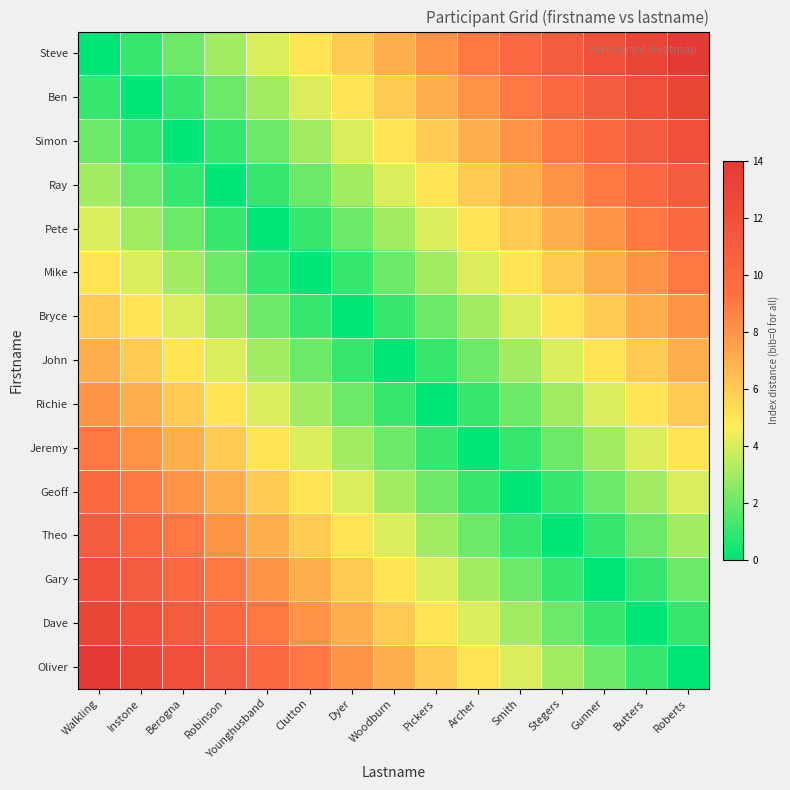

Reading left to right, list all the values displayed in this chart.

Steve: Walkling=0	Instone=1	Berogna=2	Robinson=3	Younghusband=4	Clutton=5	Dyer=6	Woodburn=7	Pickers=8	Archer=9	Smith=10	Stegers=11	Gunner=12	Butters=13	Roberts=14
Ben: Walkling=1	Instone=0	Berogna=1	Robinson=2	Younghusband=3	Clutton=4	Dyer=5	Woodburn=6	Pickers=7	Archer=8	Smith=9	Stegers=10	Gunner=11	Butters=12	Roberts=13
Simon: Walkling=2	Instone=1	Berogna=0	Robinson=1	Younghusband=2	Clutton=3	Dyer=4	Woodburn=5	Pickers=6	Archer=7	Smith=8	Stegers=9	Gunner=10	Butters=11	Roberts=12
Ray: Walkling=3	Instone=2	Berogna=1	Robinson=0	Younghusband=1	Clutton=2	Dyer=3	Woodburn=4	Pickers=5	Archer=6	Smith=7	Stegers=8	Gunner=9	Butters=10	Roberts=11
Pete: Walkling=4	Instone=3	Berogna=2	Robinson=1	Younghusband=0	Clutton=1	Dyer=2	Woodburn=3	Pickers=4	Archer=5	Smith=6	Stegers=7	Gunner=8	Butters=9	Roberts=10
Mike: Walkling=5	Instone=4	Berogna=3	Robinson=2	Younghusband=1	Clutton=0	Dyer=1	Woodburn=2	Pickers=3	Archer=4	Smith=5	Stegers=6	Gunner=7	Butters=8	Roberts=9
Bryce: Walkling=6	Instone=5	Berogna=4	Robinson=3	Younghusband=2	Clutton=1	Dyer=0	Woodburn=1	Pickers=2	Archer=3	Smith=4	Stegers=5	Gunner=6	Butters=7	Roberts=8
John: Walkling=7	Instone=6	Berogna=5	Robinson=4	Younghusband=3	Clutton=2	Dyer=1	Woodburn=0	Pickers=1	Archer=2	Smith=3	Stegers=4	Gunner=5	Butters=6	Roberts=7
Richie: Walkling=8	Instone=7	Berogna=6	Robinson=5	Younghusband=4	Clutton=3	Dyer=2	Woodburn=1	Pickers=0	Archer=1	Smith=2	Stegers=3	Gunner=4	Butters=5	Roberts=6
Jeremy: Walkling=9	Instone=8	Berogna=7	Robinson=6	Younghusband=5	Clutton=4	Dyer=3	Woodburn=2	Pickers=1	Archer=0	Smith=1	Stegers=2	Gunner=3	Butters=4	Roberts=5
Geoff: Walkling=10	Instone=9	Berogna=8	Robinson=7	Younghusband=6	Clutton=5	Dyer=4	Woodburn=3	Pickers=2	Archer=1	Smith=0	Stegers=1	Gunner=2	Butters=3	Roberts=4
Theo: Walkling=11	Instone=10	Berogna=9	Robinson=8	Younghusband=7	Clutton=6	Dyer=5	Woodburn=4	Pickers=3	Archer=2	Smith=1	Stegers=0	Gunner=1	Butters=2	Roberts=3
Gary: Walkling=12	Instone=11	Berogna=10	Robinson=9	Younghusband=8	Clutton=7	Dyer=6	Woodburn=5	Pickers=4	Archer=3	Smith=2	Stegers=1	Gunner=0	Butters=1	Roberts=2
Dave: Walkling=13	Instone=12	Berogna=11	Robinson=10	Younghusband=9	Clutton=8	Dyer=7	Woodburn=6	Pickers=5	Archer=4	Smith=3	Stegers=2	Gunner=1	Butters=0	Roberts=1
Oliver: Walkling=14	Instone=13	Berogna=12	Robinson=11	Younghusband=10	Clutton=9	Dyer=8	Woodburn=7	Pickers=6	Archer=5	Smith=4	Stegers=3	Gunner=2	Butters=1	Roberts=0